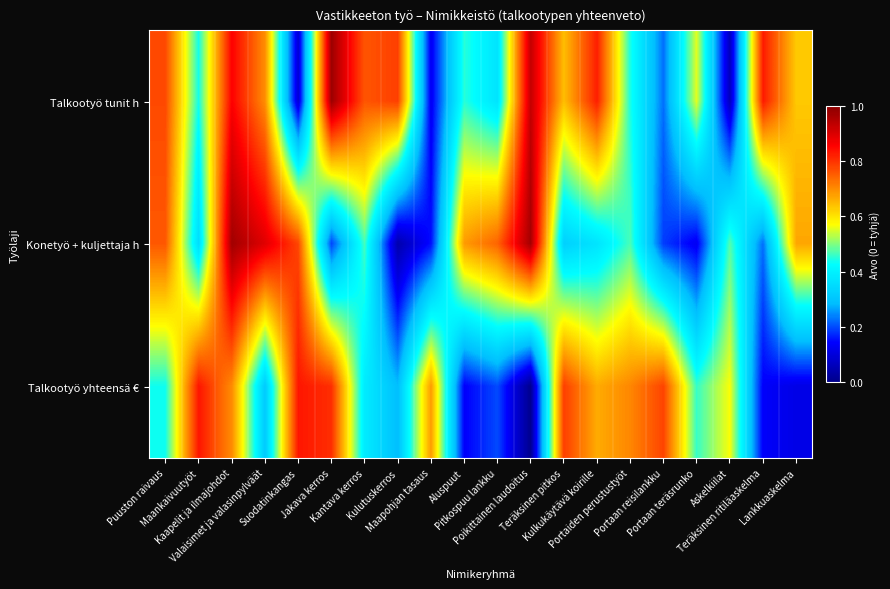

What is the total value across all series at Kantava kerros?

1.6